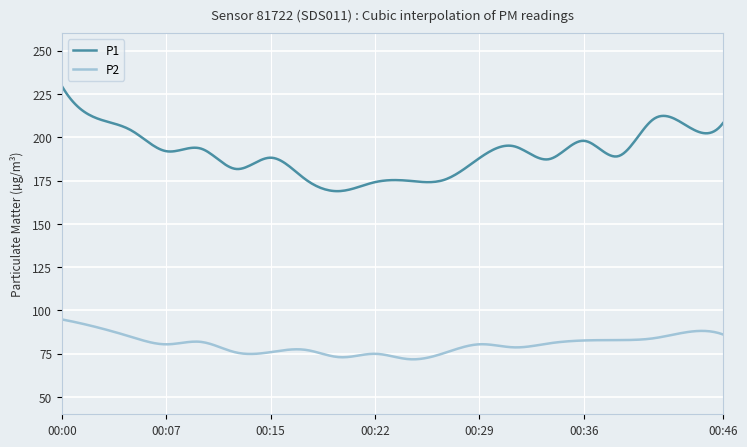

What is the highest value of the P2 series?

94.8